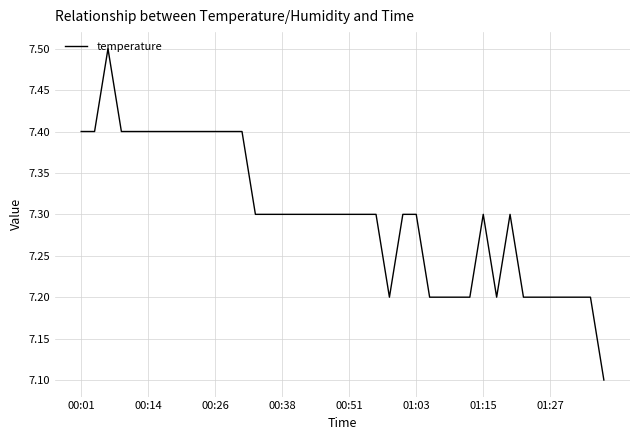

Does the chart have visible grid lines?

Yes